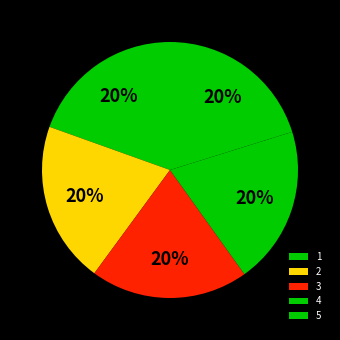

How many segments does this pie chart have?

5